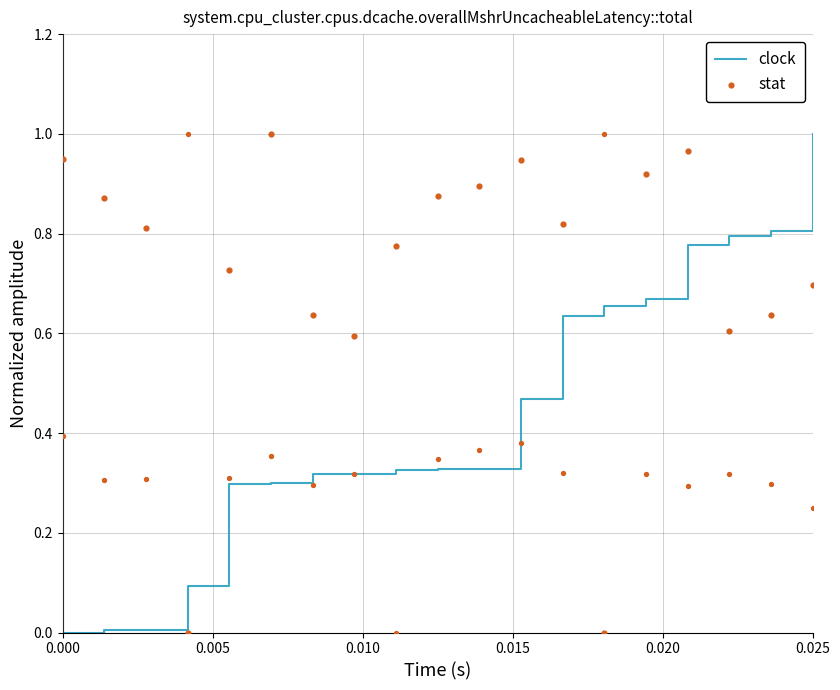

Which series has the largest total across all categories?

stat